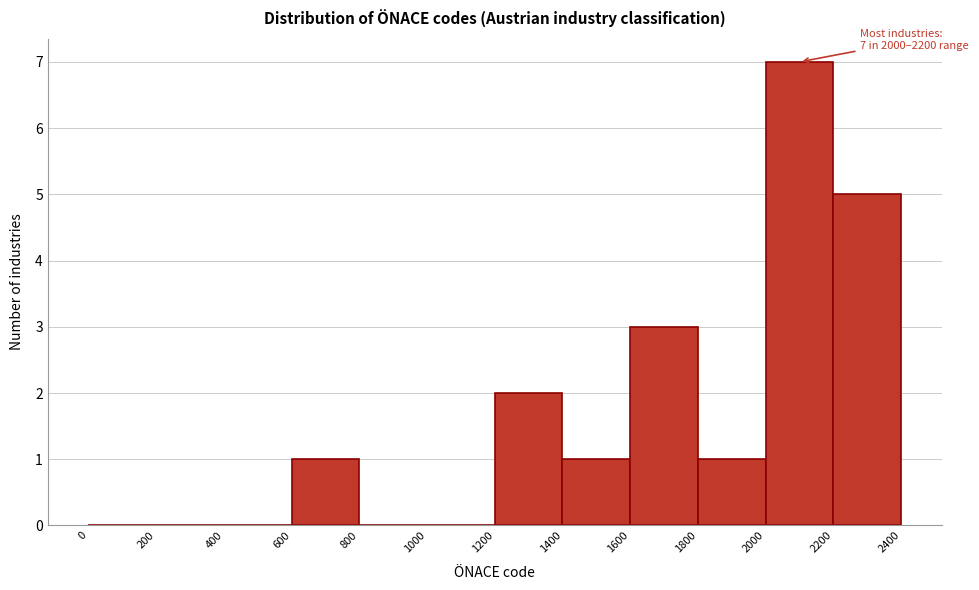

Over which range of the x-axis is the bar tallest?

2000 to 2200